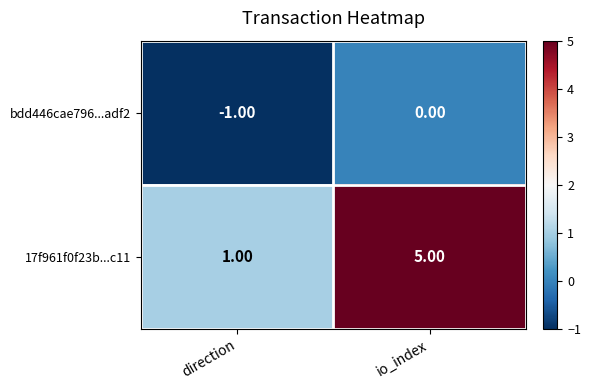

Which category has the highest value across all series?

io_index